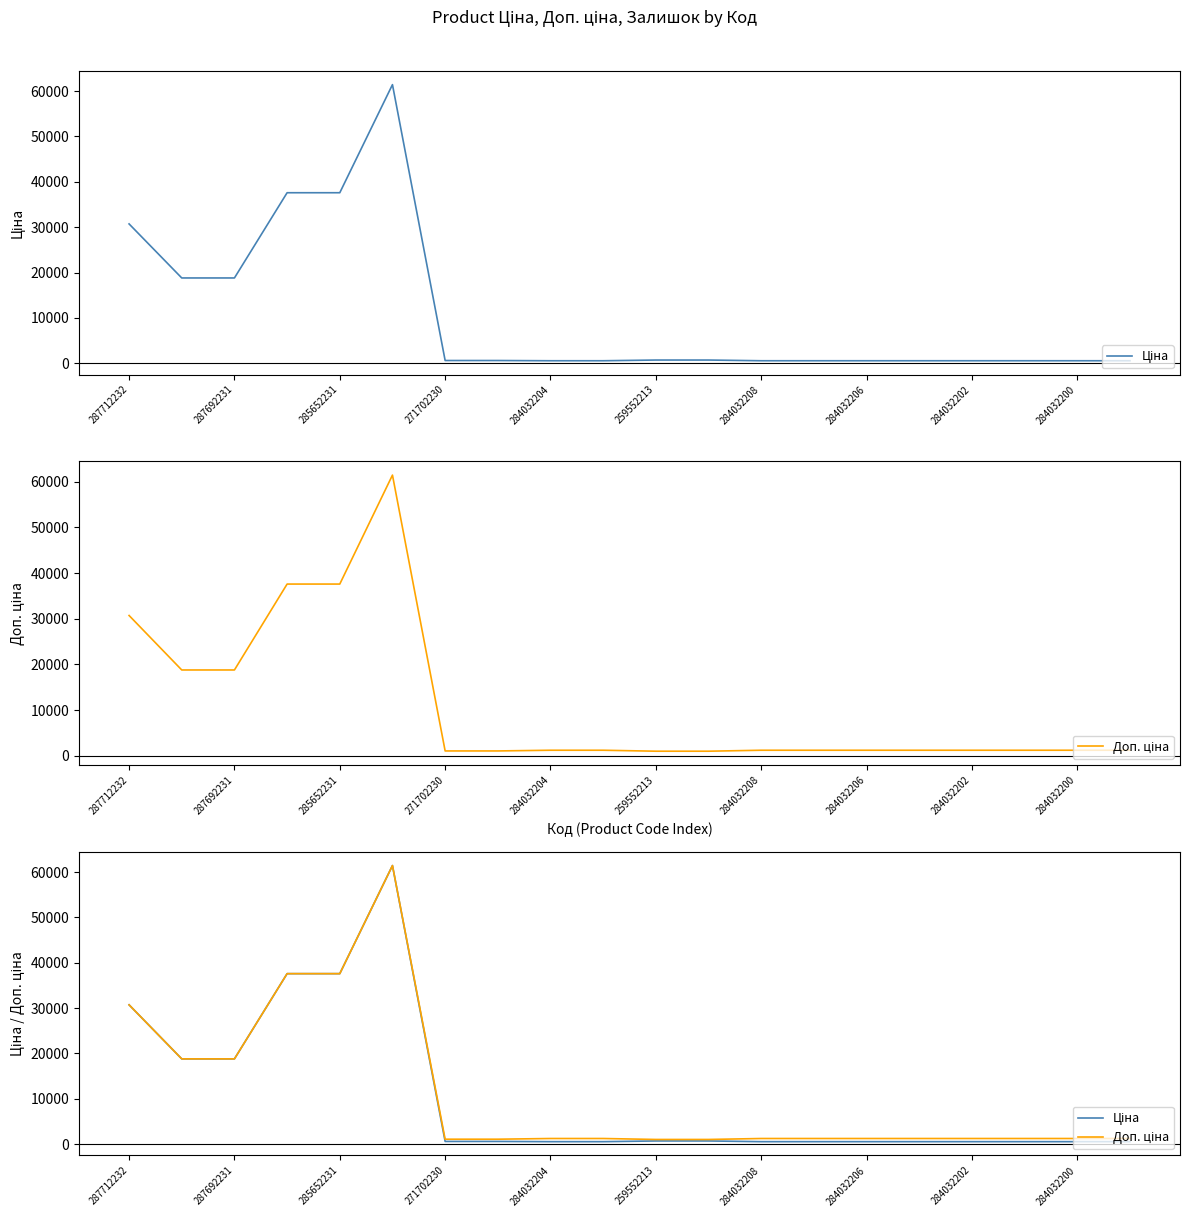

True or false: Доп. ціна and Ціна intersect in this chart.

False